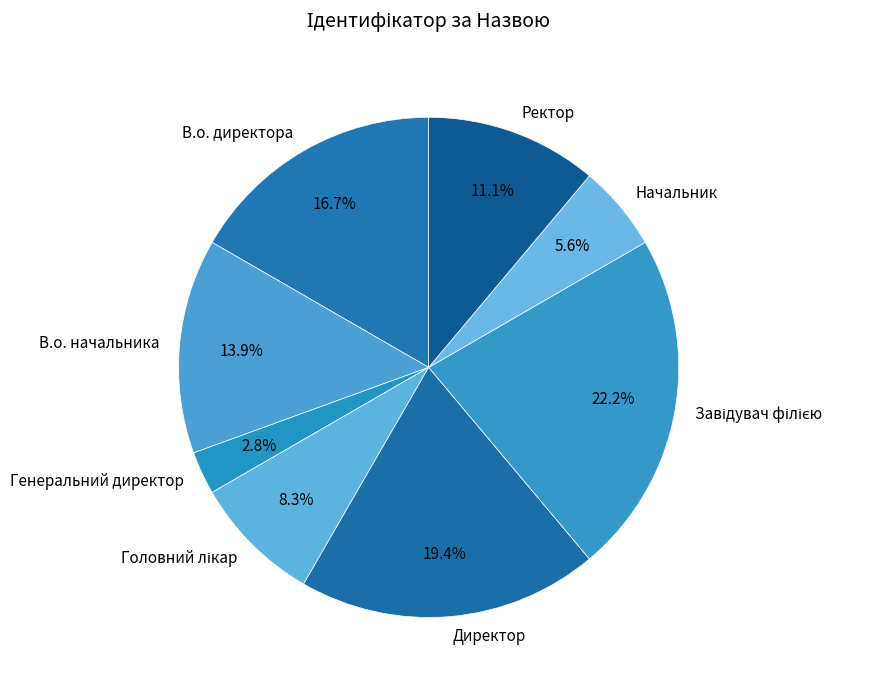

What percentage do Ректор and Начальник together represent?

16.7%